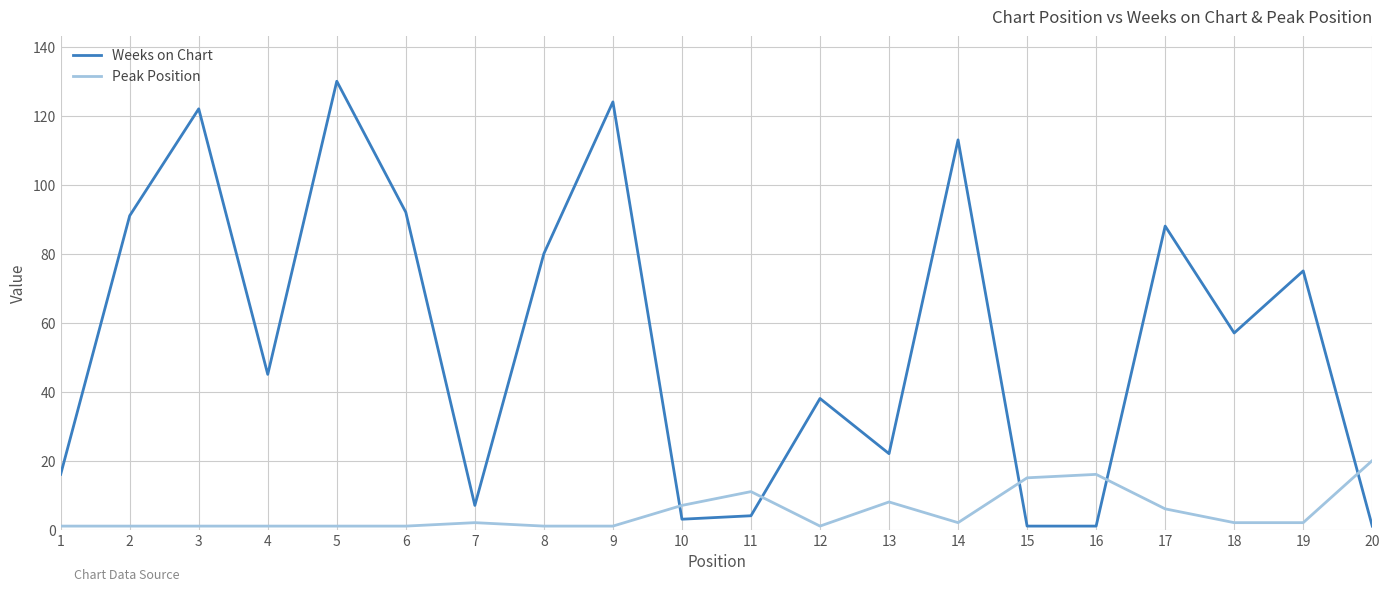

Reading right to left, extract all data points from this chart.

Weeks on Chart: 1	75	57	88	1	1	113	22	38	4	3	124	80	7	92	130	45	122	91	16
Peak Position: 20	2	2	6	16	15	2	8	1	11	7	1	1	2	1	1	1	1	1	1